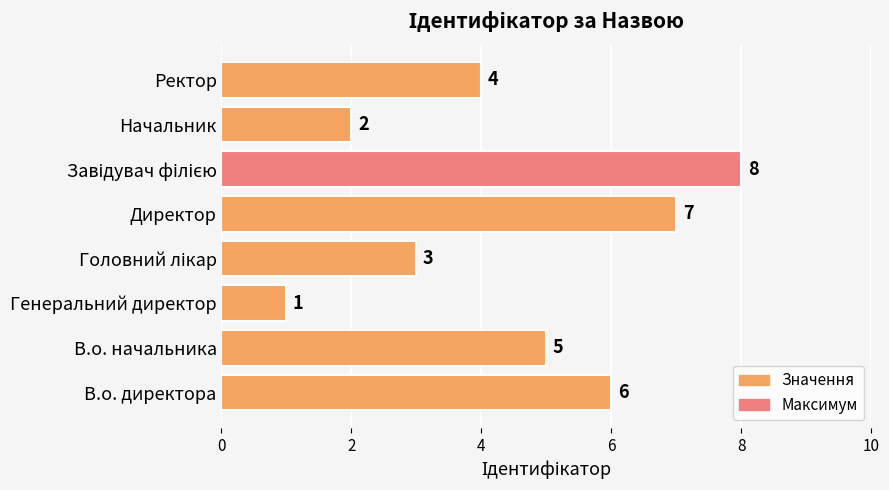

At which category does the chart reach its minimum across all series?

Генеральний директор